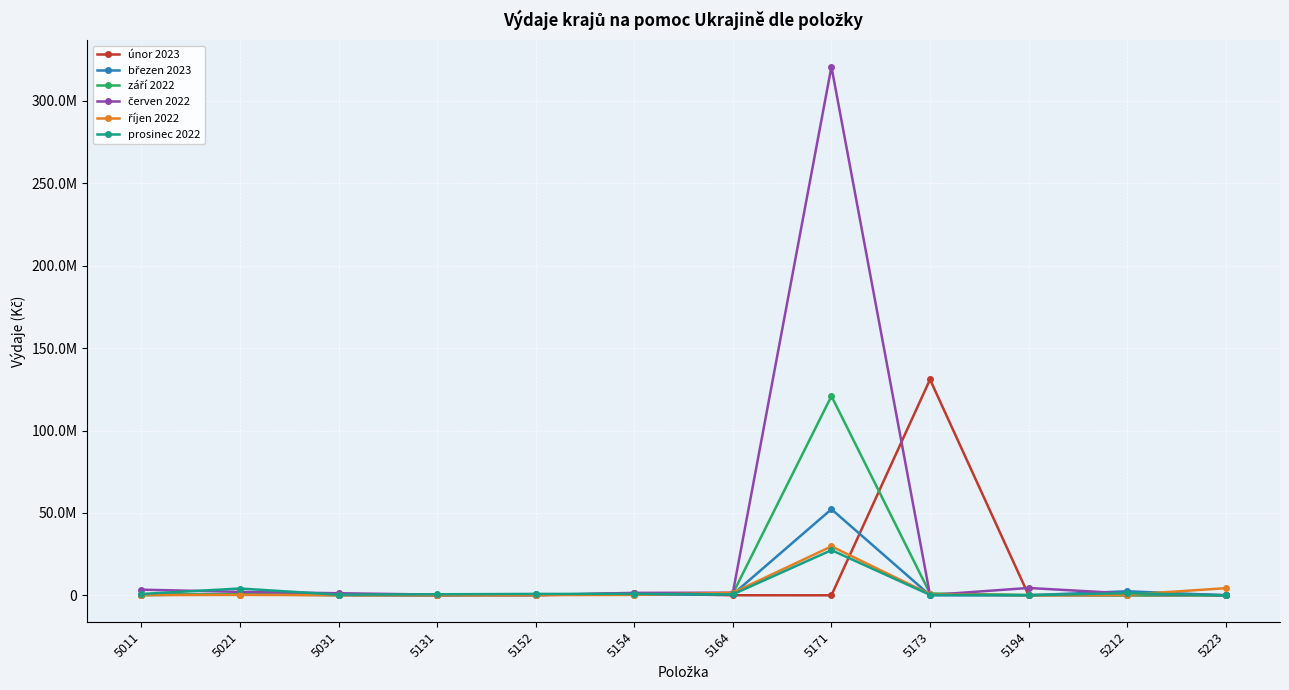

Is this an area chart (filled region under the line)?

No